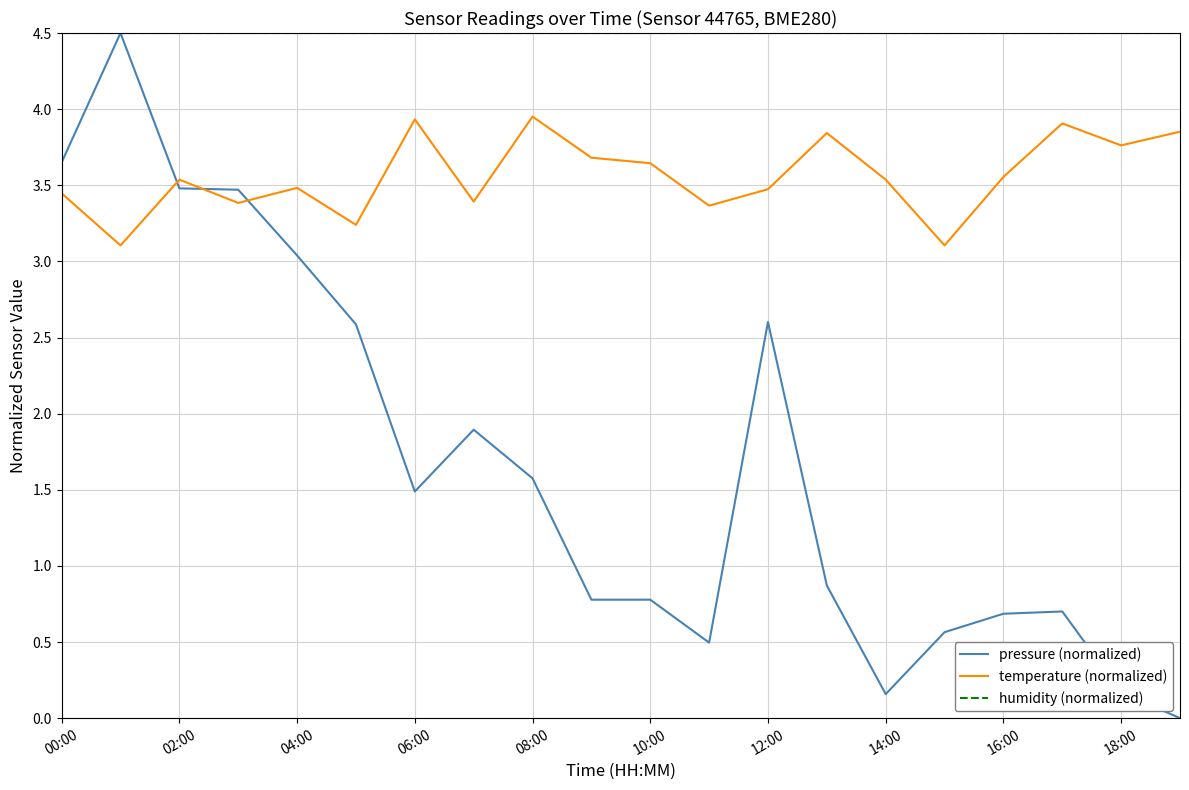

True or false: humidity (normalized) and temperature (normalized) cross at least once.

False